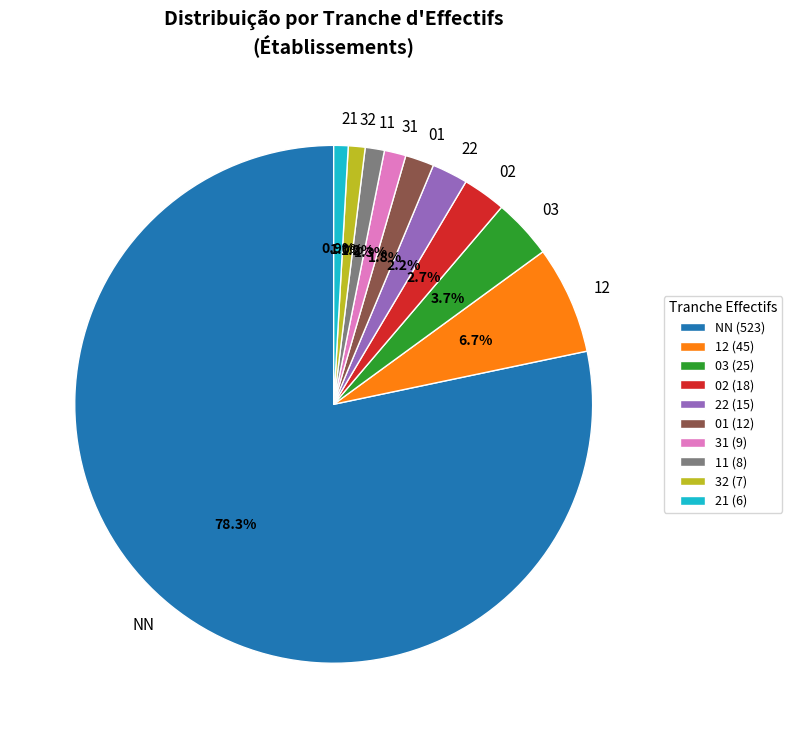

How many segments does this pie chart have?

10